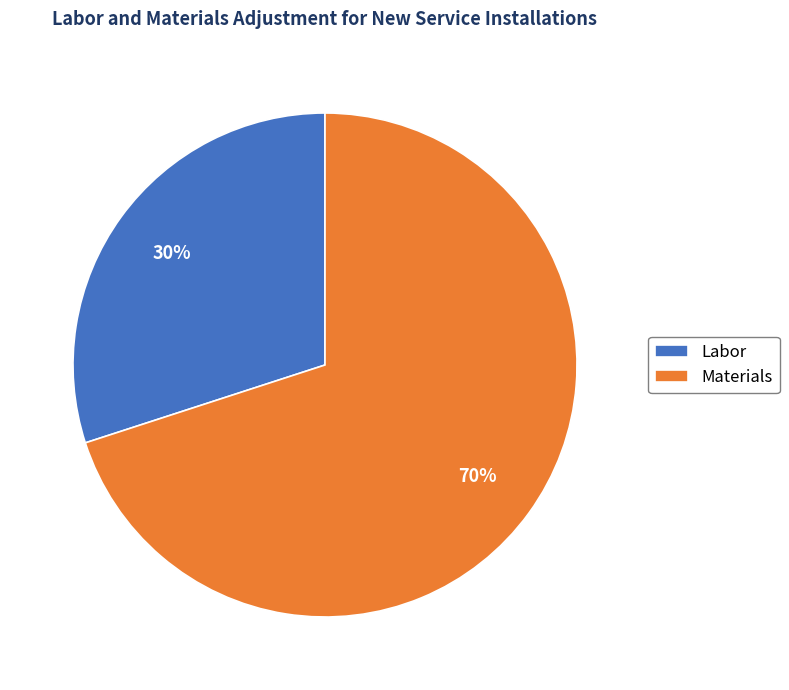

What percentage is the Materials slice, to the nearest percent?

70%